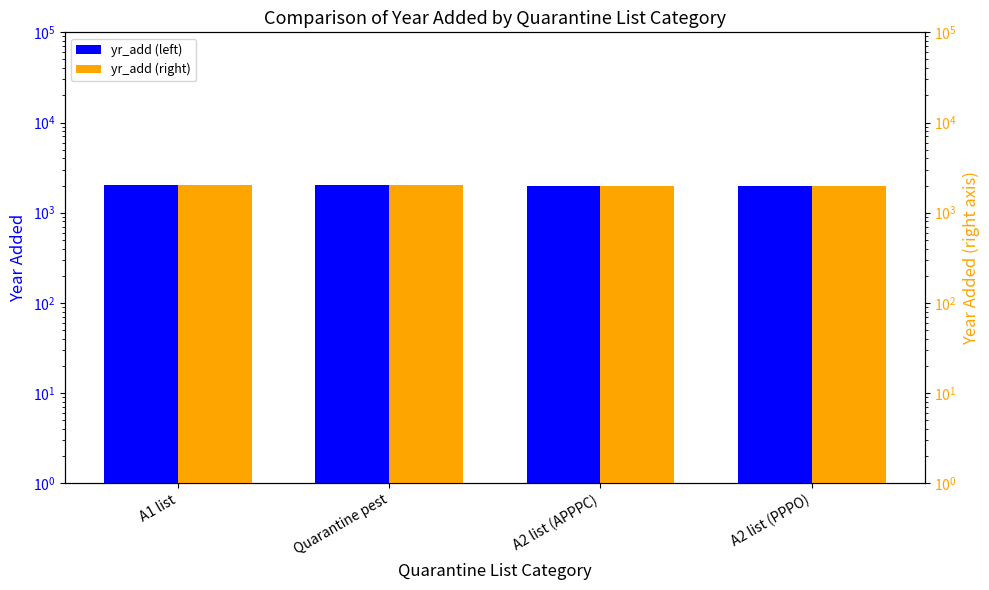

How many bars are there in total?

8